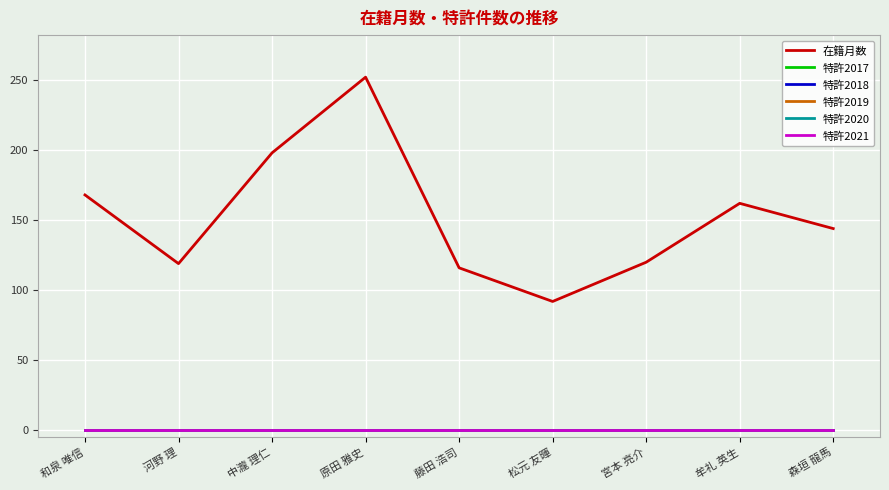

List the series in order of their peak value, highest first.

在籍月数, 特許2017, 特許2018, 特許2019, 特許2020, 特許2021